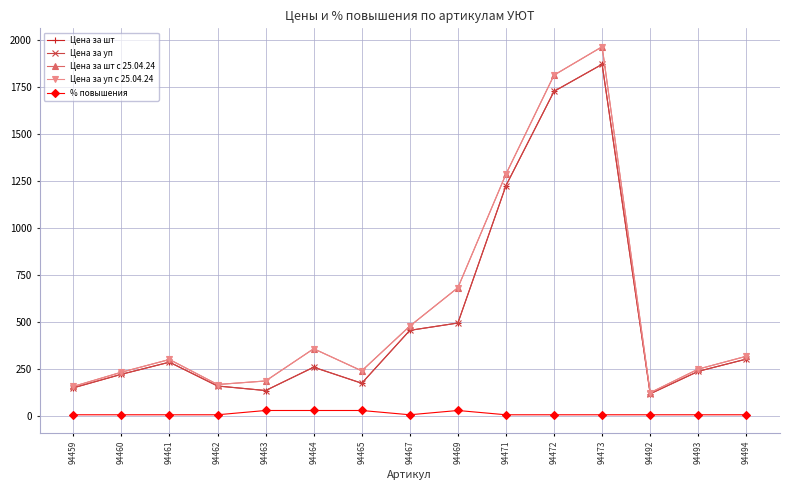

At how many categories does at least one series exceed 1052?

3